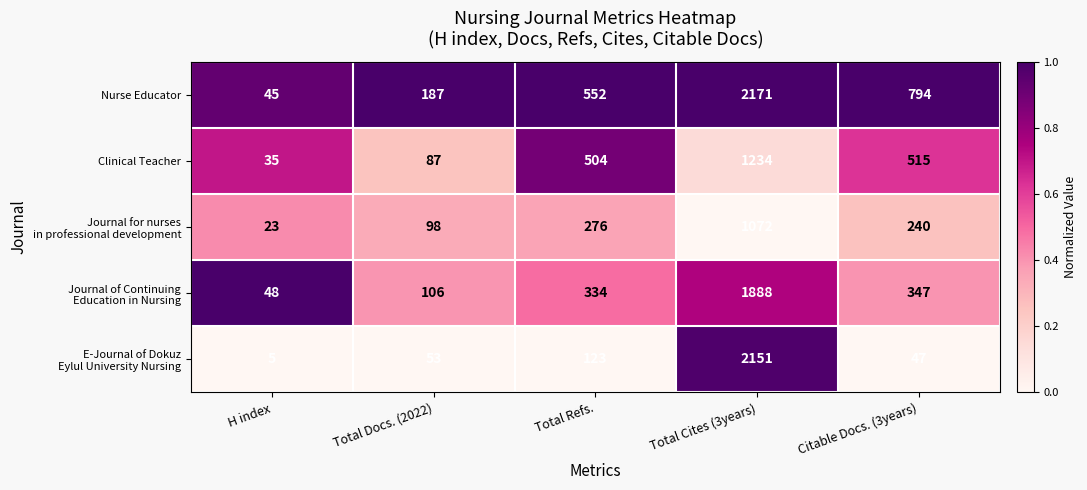

What is the difference between the maximum and second lowest values in the Clinical Teacher series?

1147